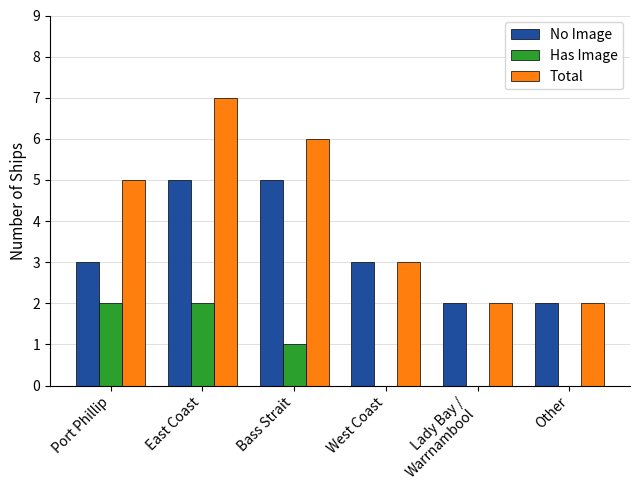

Which series has the largest total across all categories?

Total